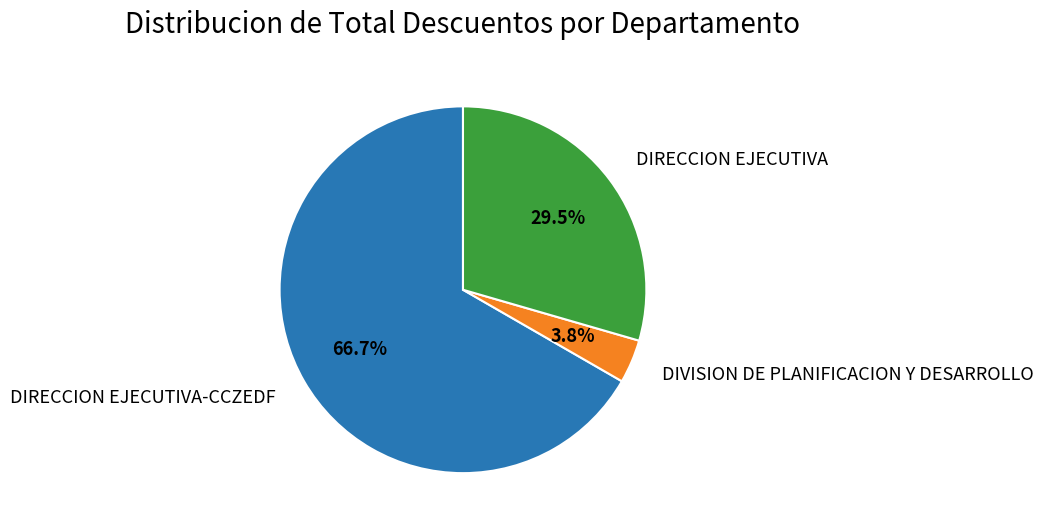

Count the number of slices in the pie.

3